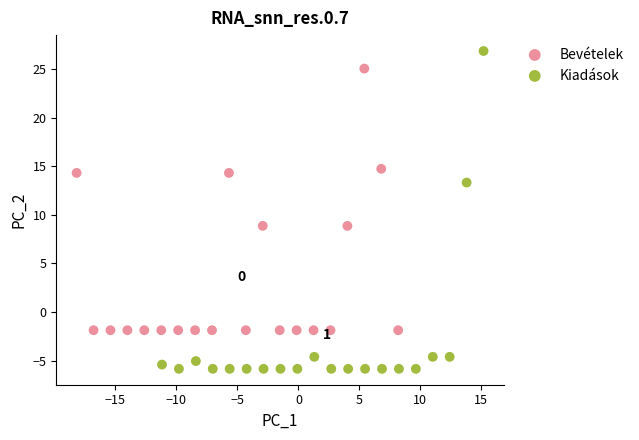

Which series has the largest Y range (max minus min)?

Kiadások